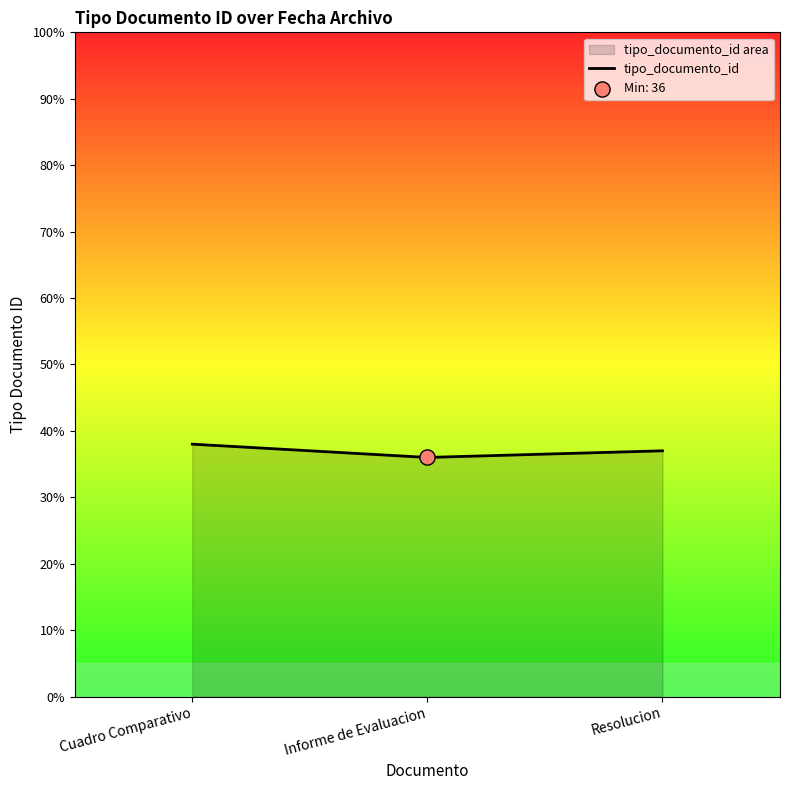

Between Resolucion and Cuadro Comparativo, which is larger?

Cuadro Comparativo